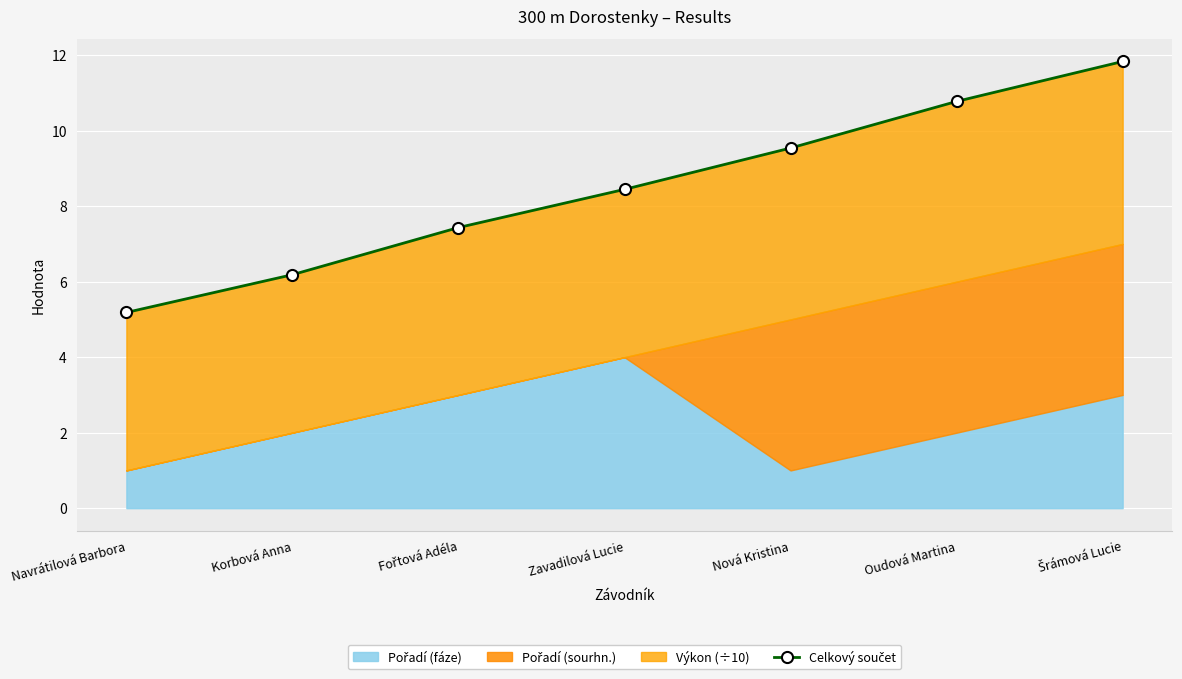

True or false: the data has more than 0 interior local peaks.

False